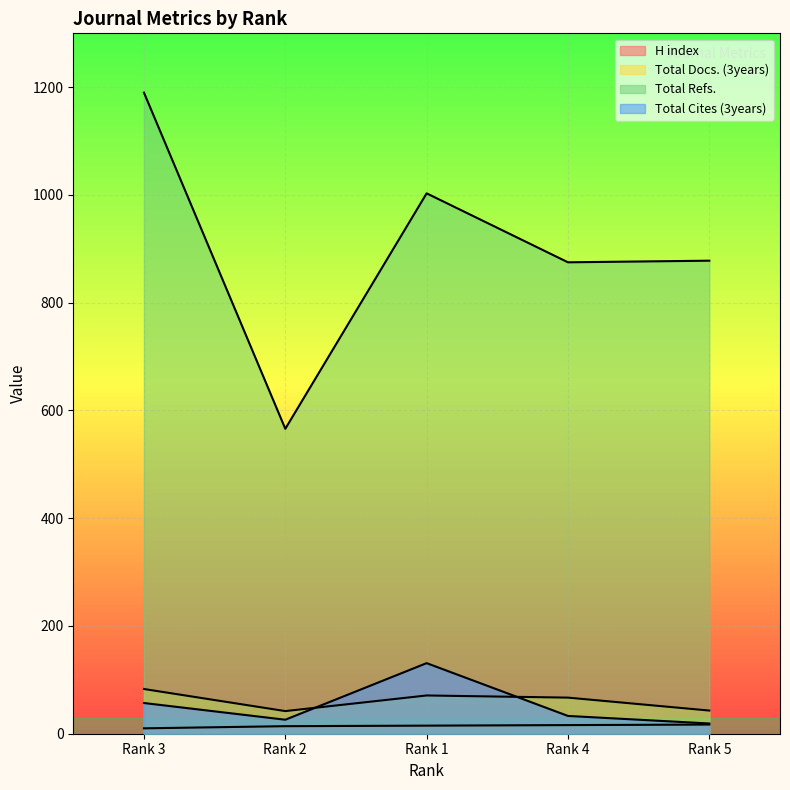

The Total Refs. series shows 1190 at Rank 4. True or false?

False